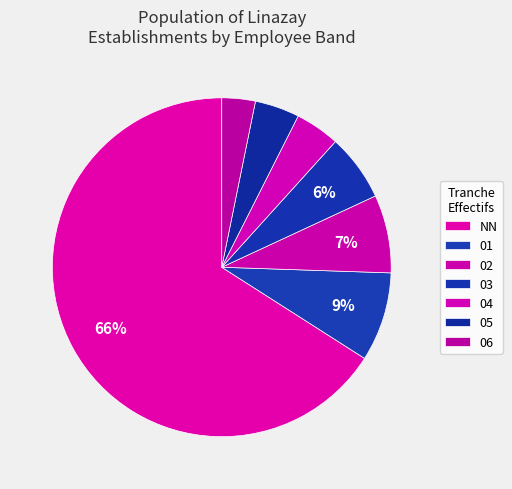

Count the number of slices in the pie.

7